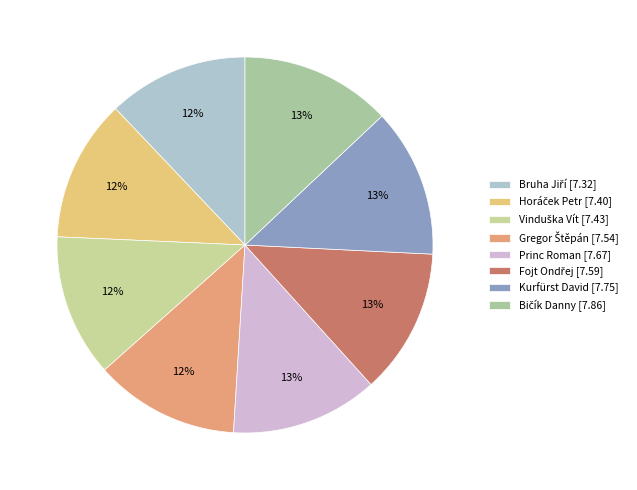

True or false: Horáček Petr accounts for 23% of the total.

False